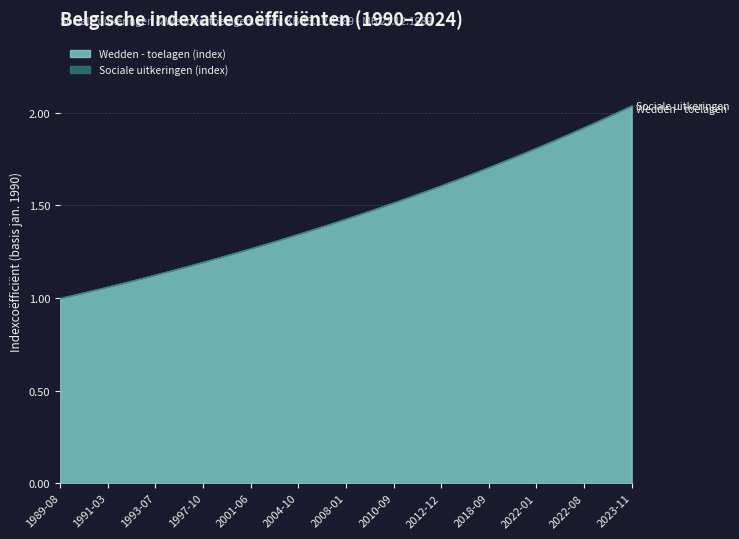

What is the value of the Sociale uitkeringen (index) point at the 24th from the left?

1.6